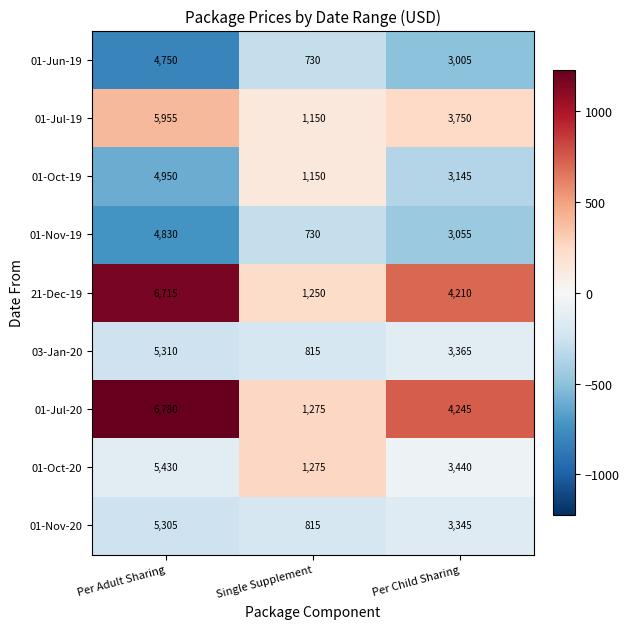

The value of 03-Jan-20 at Per Child Sharing is 3365. True or false?

True